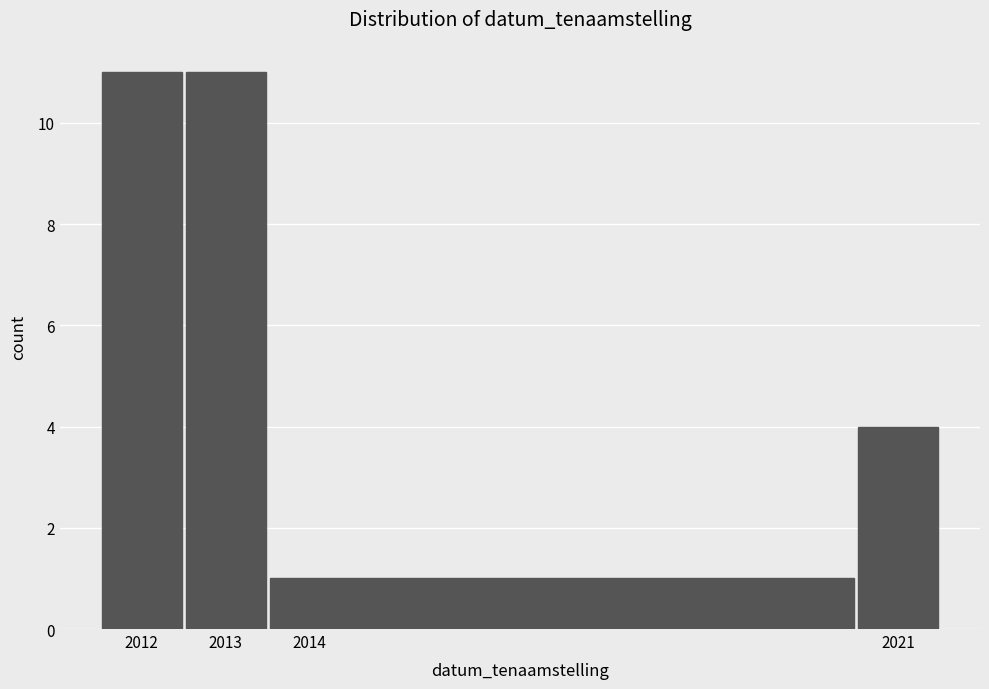

Reading left to right, transcribe this chart: for each bar, give the range it covers on the x-axis and its height. The values are not printed on the chart, so give them approximately, as read against the axis.

2011.5 to 2012.5: 11
2012.5 to 2013.5: 11
2013.5 to 2020.5: 1
2020.5 to 2021.5: 4